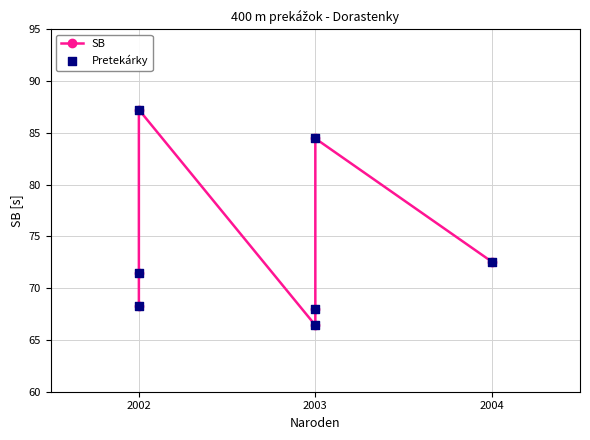

Which series has the widest spread of Y values?

SB